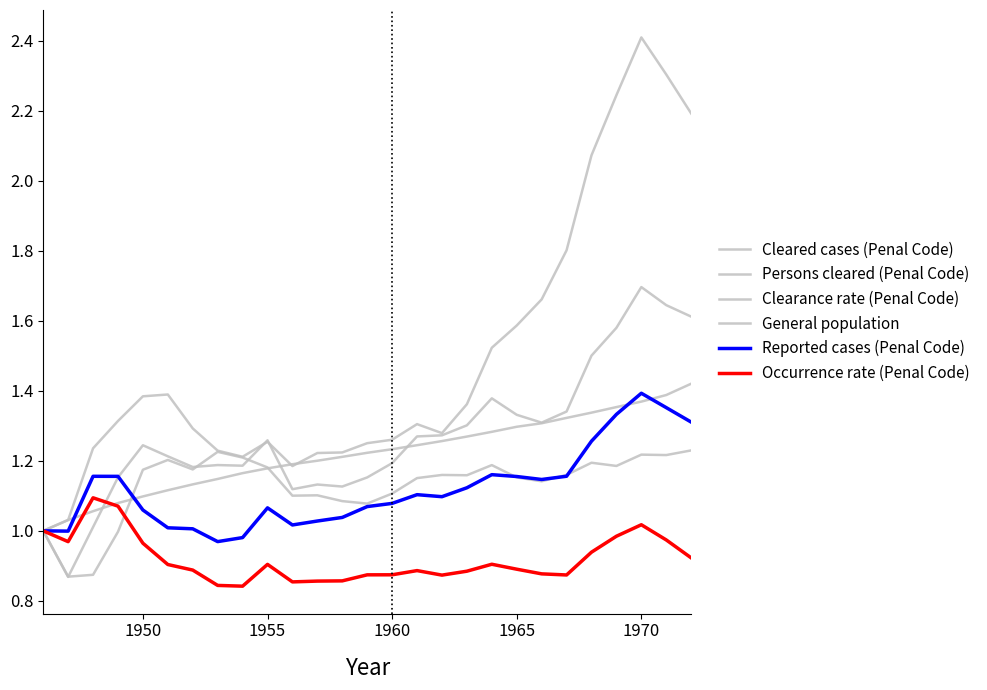

What is the average value of the General population series?

1.2